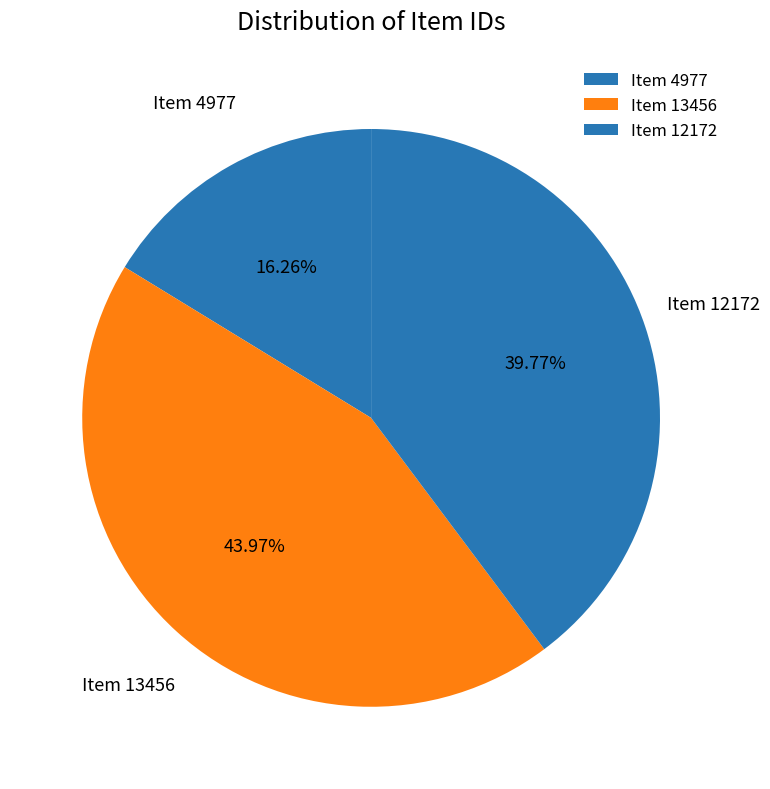

Which category has the smallest portion of the pie?

Item 4977